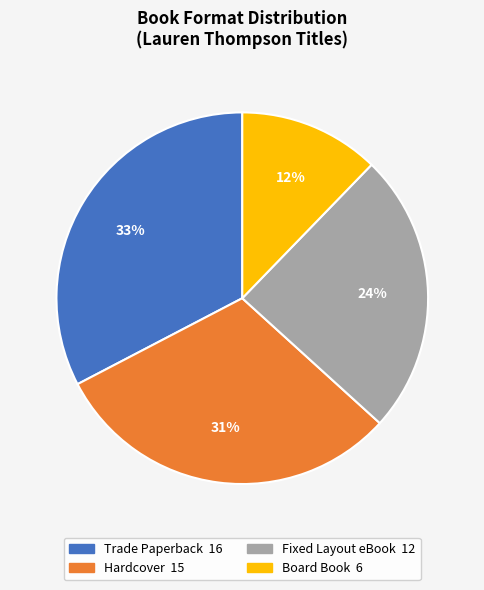

How many segments does this pie chart have?

4